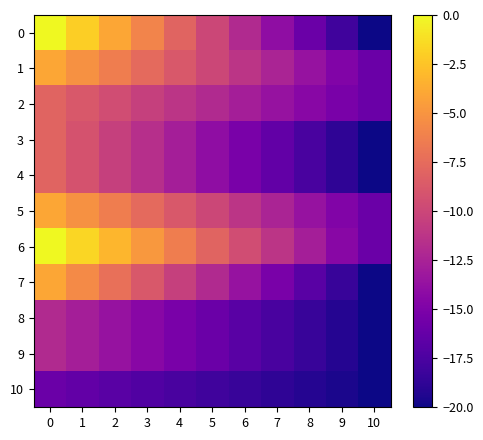

Reading left to right, what are all the values shown in this chart?

0: 0=0.0	1=-2.0	2=-4.0	3=-6.0	4=-8.0	5=-10.0	6=-12.0	7=-14.0	8=-16.0	9=-18.0	10=-20.0
1: 0=-4.0	1=-5.2	2=-6.4	3=-7.6	4=-8.8	5=-10.0	6=-11.2	7=-12.4	8=-13.6	9=-14.8	10=-16.0
2: 0=-8.0	1=-8.8	2=-9.6	3=-10.4	4=-11.2	5=-12.0	6=-12.8	7=-13.6	8=-14.4	9=-15.2	10=-16.0
3: 0=-8.0	1=-9.2	2=-10.4	3=-11.6	4=-12.8	5=-14.0	6=-15.2	7=-16.4	8=-17.6	9=-18.8	10=-20.0
4: 0=-8.0	1=-9.2	2=-10.4	3=-11.6	4=-12.8	5=-14.0	6=-15.2	7=-16.4	8=-17.6	9=-18.8	10=-20.0
5: 0=-4.0	1=-5.2	2=-6.4	3=-7.6	4=-8.8	5=-10.0	6=-11.2	7=-12.4	8=-13.6	9=-14.8	10=-16.0
6: 0=0.0	1=-1.6	2=-3.2	3=-4.8	4=-6.4	5=-8.0	6=-9.6	7=-11.2	8=-12.8	9=-14.4	10=-16.0
7: 0=-4.0	1=-5.6	2=-7.2	3=-8.8	4=-10.4	5=-12.0	6=-13.6	7=-15.2	8=-16.8	9=-18.4	10=-20.0
8: 0=-12.0	1=-12.8	2=-13.6	3=-14.4	4=-15.2	5=-16.0	6=-16.8	7=-17.6	8=-18.4	9=-19.2	10=-20.0
9: 0=-12.0	1=-12.8	2=-13.6	3=-14.4	4=-15.2	5=-16.0	6=-16.8	7=-17.6	8=-18.4	9=-19.2	10=-20.0
10: 0=-16.0	1=-16.4	2=-16.8	3=-17.2	4=-17.6	5=-18.0	6=-18.4	7=-18.8	8=-19.2	9=-19.6	10=-20.0